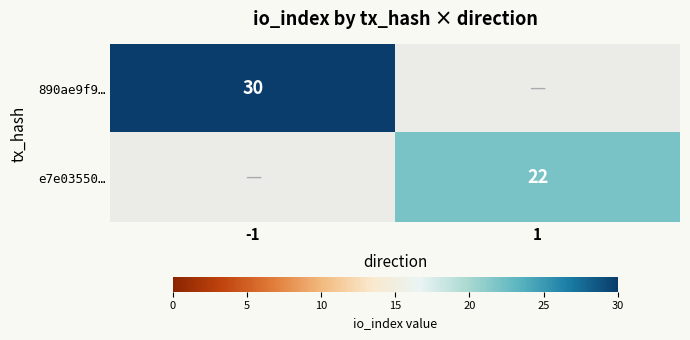

Is it true that e7e03550… equals 22 at 1?

True